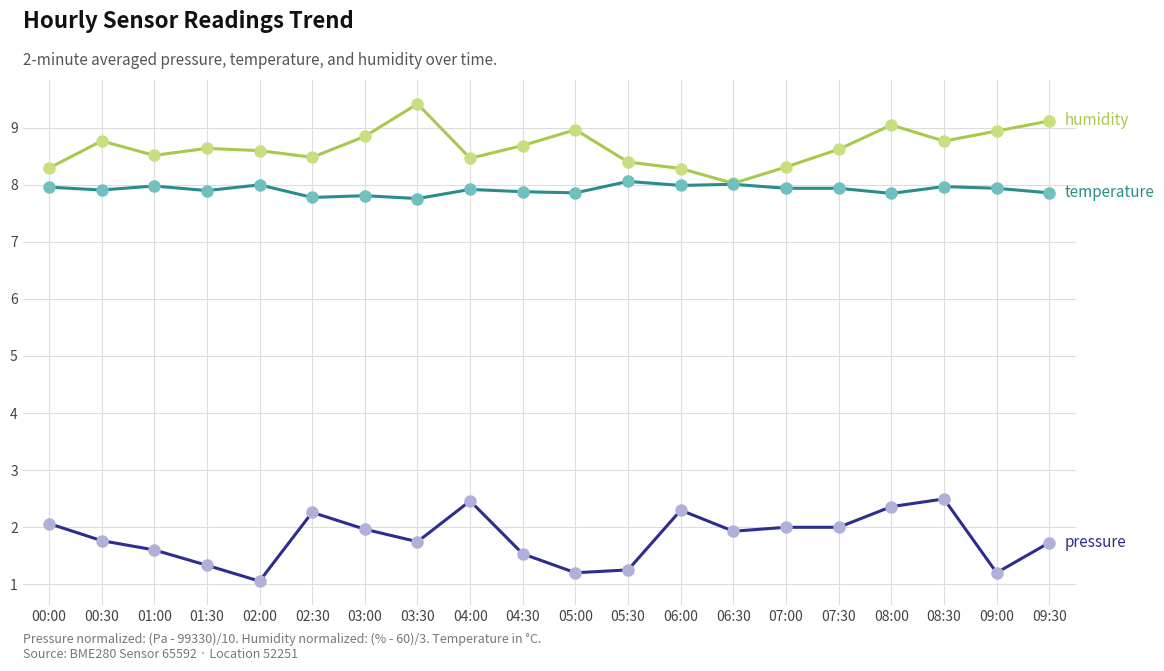

What is the label of the 20th point from the left?

09:30